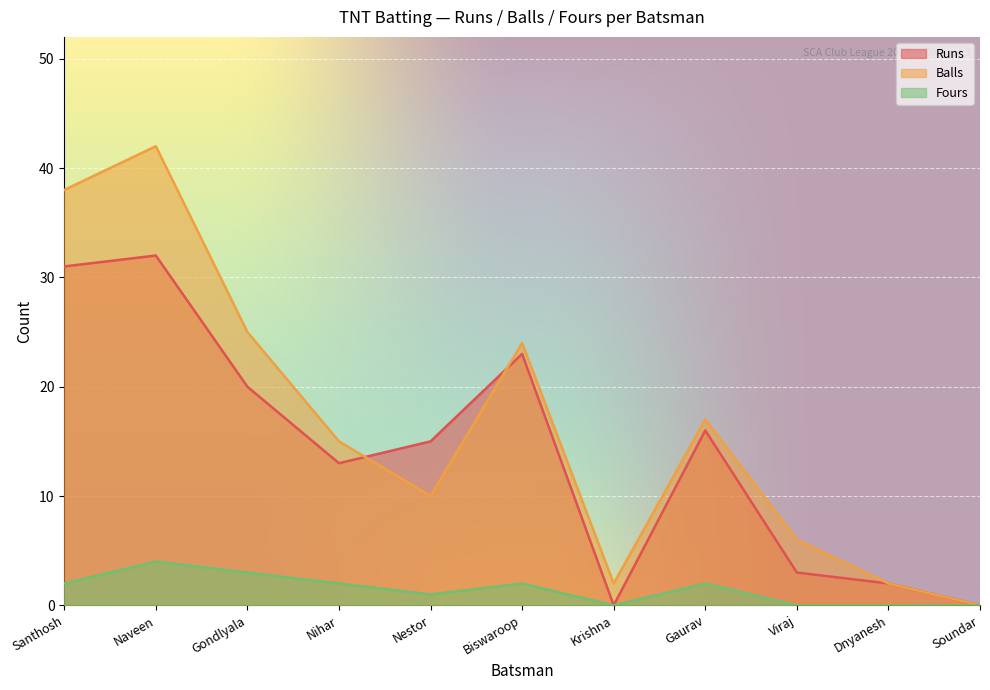

At which category is the sum across all series the highest?

Naveen